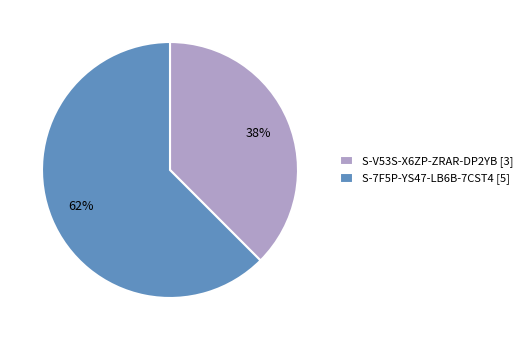

Which category has the biggest portion of the pie?

S-7F5P-YS47-LB6B-7CST4